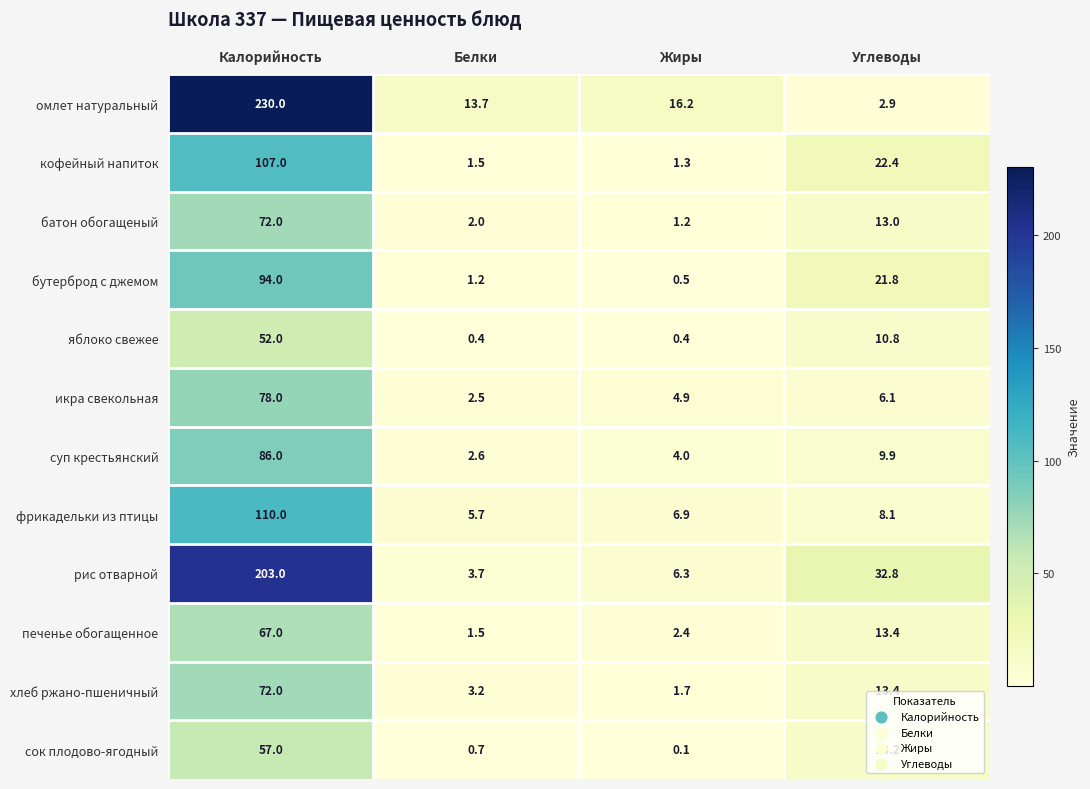

What is the total value across all series at Белки?

38.7